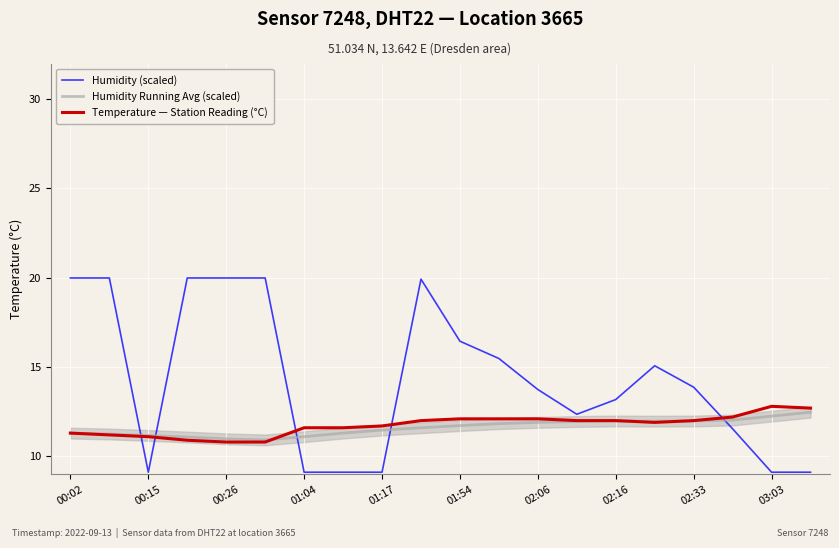

Which series ends up on top after the final intersection of Humidity (scaled) and Humidity Running Avg (scaled)?

Humidity Running Avg (scaled)